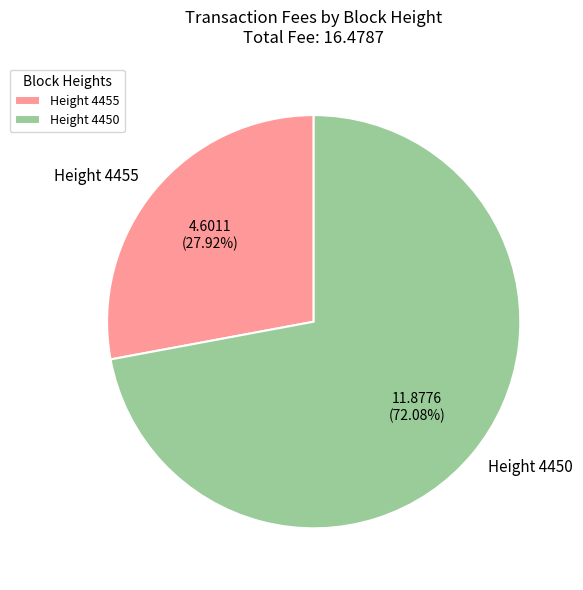

To the nearest percent, what is the average slice percentage?

50%